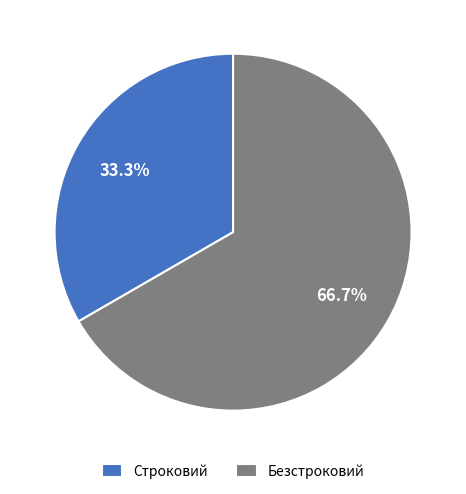

To the nearest percent, what portion does Строковий represent?

33%